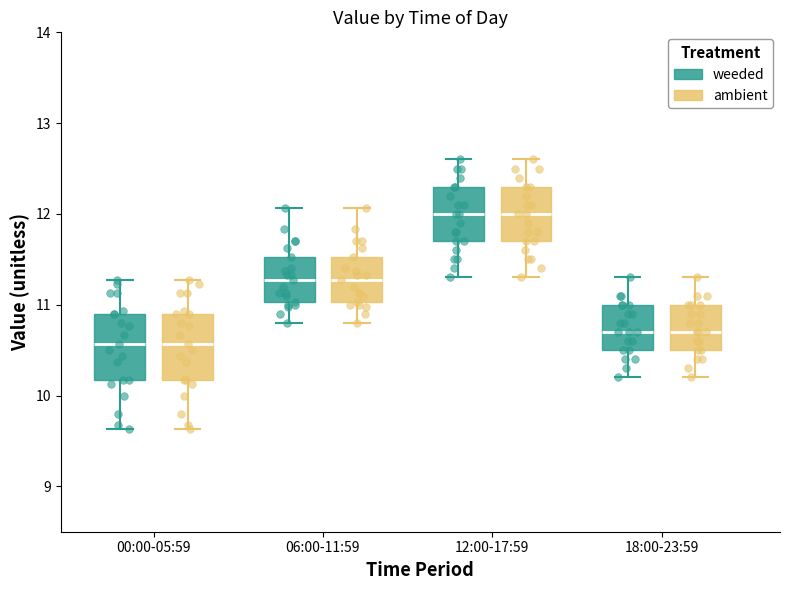

Reading left to right, transcribe this box plot: for each box, give where its median line is, the range the box spans, and where its two whiskers end, as read against the y-axis. The values are not printed on the chart, so give them approximately, as read against the axis.

00:00-05:59 (weeded): median 10.6, box 10.2 to 10.9, whiskers 9.6 to 11.3
00:00-05:59 (ambient): median 10.6, box 10.2 to 10.9, whiskers 9.6 to 11.3
06:00-11:59 (weeded): median 11.3, box 11.0 to 11.5, whiskers 10.8 to 12.1
06:00-11:59 (ambient): median 11.3, box 11.0 to 11.5, whiskers 10.8 to 12.1
12:00-17:59 (weeded): median 12.0, box 11.7 to 12.3, whiskers 11.3 to 12.6
12:00-17:59 (ambient): median 12.0, box 11.7 to 12.3, whiskers 11.3 to 12.6
18:00-23:59 (weeded): median 10.7, box 10.5 to 11.0, whiskers 10.2 to 11.3
18:00-23:59 (ambient): median 10.7, box 10.5 to 11.0, whiskers 10.2 to 11.3